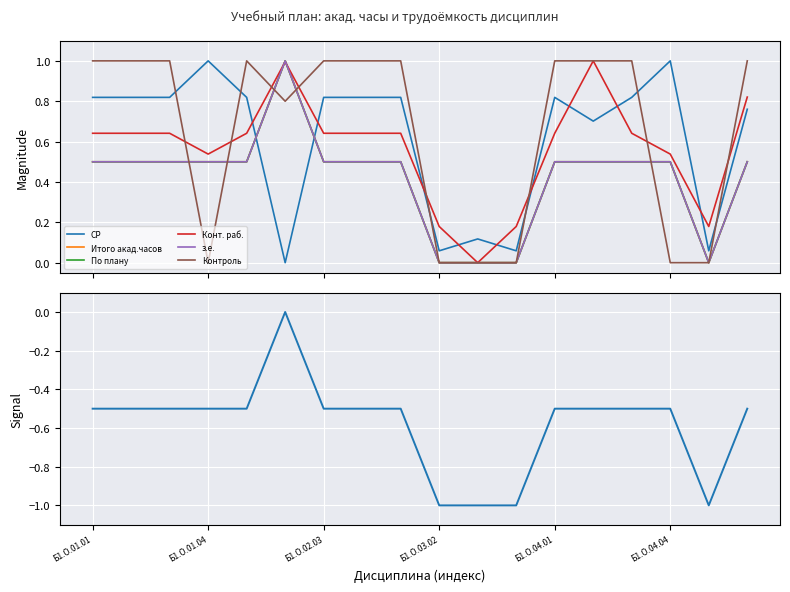

What is the approximate value of СР at Б1.О.02.02?

0.8